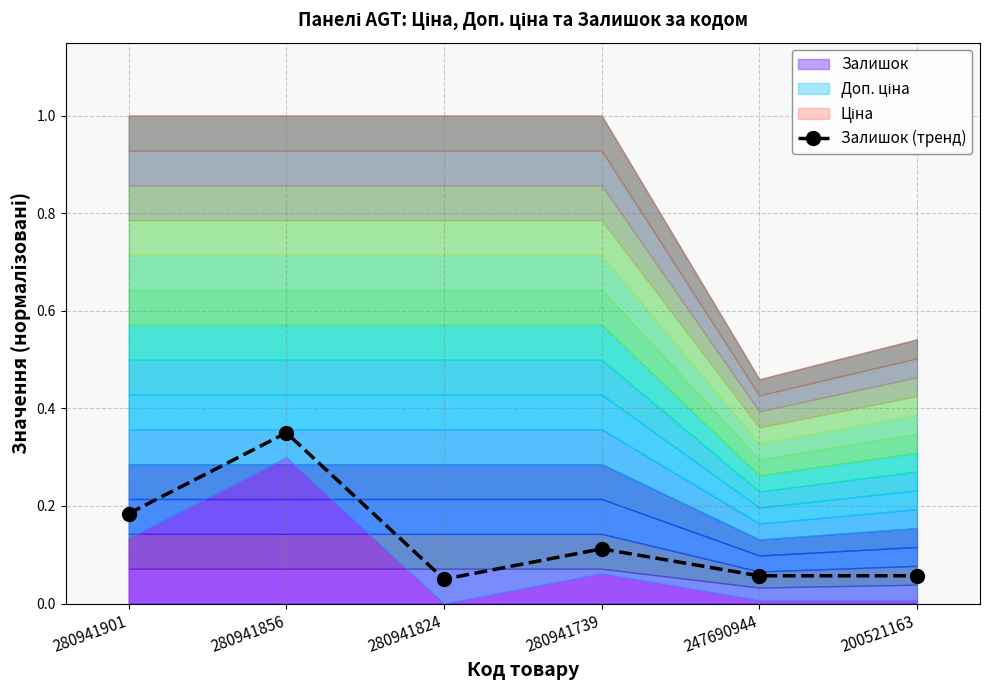

Is it true that the value at 280941856 is 0.3?

True